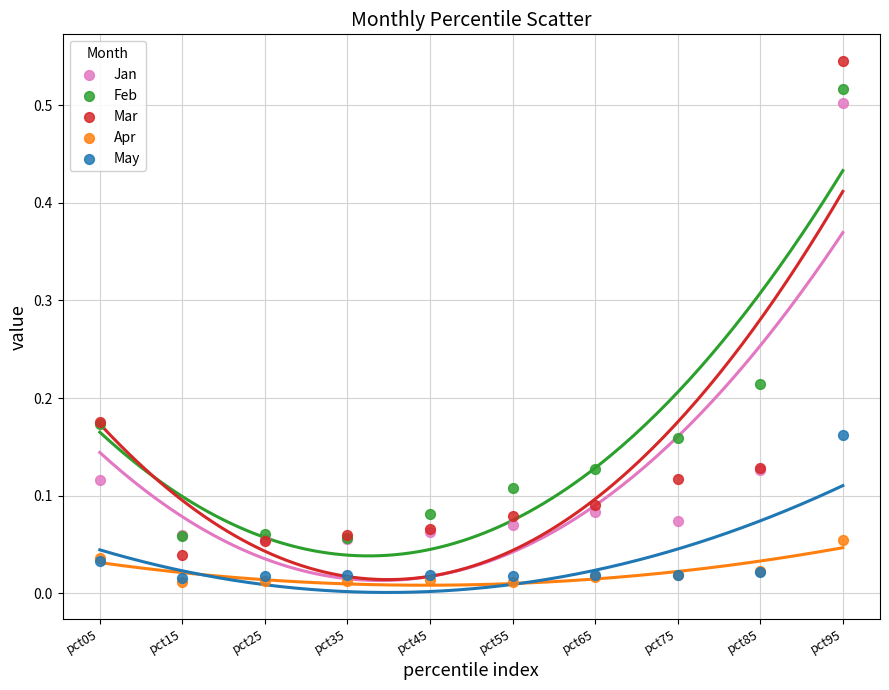

Which series reaches the maximum Y coordinate?

Mar